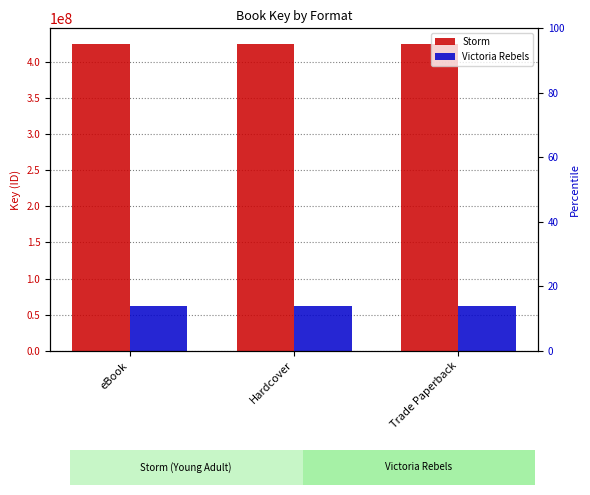

What is the highest value of the Storm series?

425545206